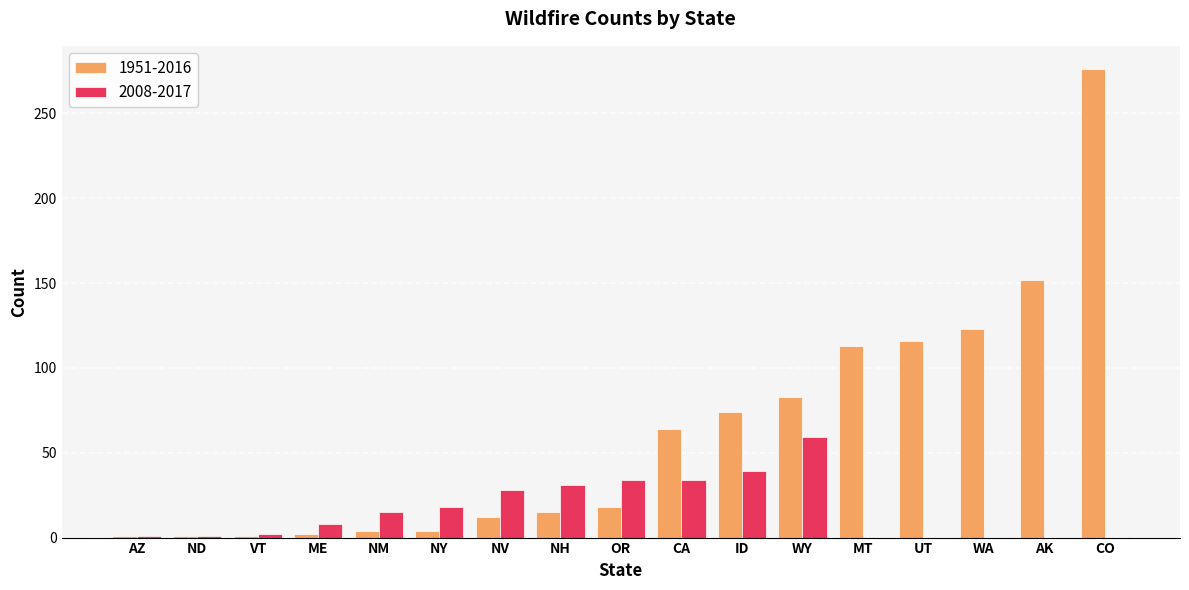

Read the 2008-2017 value at WY, to the nearest 5.

60